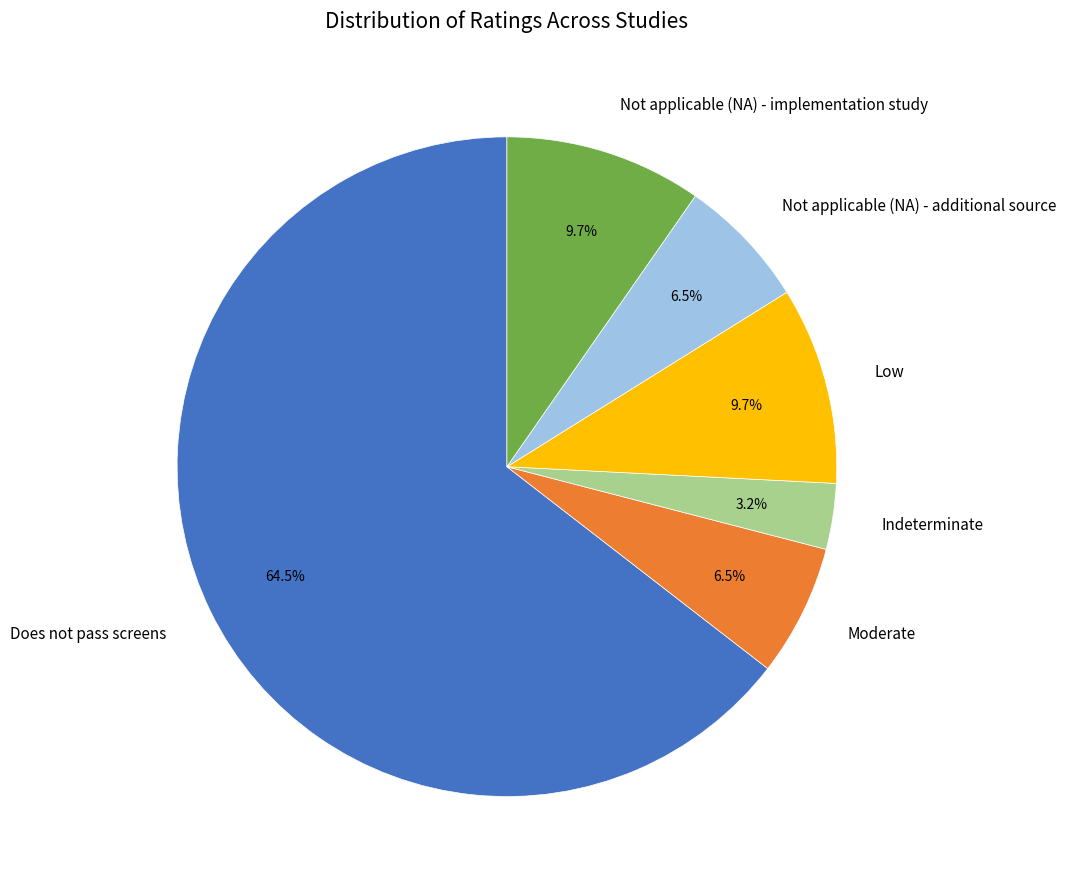

Do Moderate and Not applicable (NA) - implementation study together represent more than half of the pie?

No